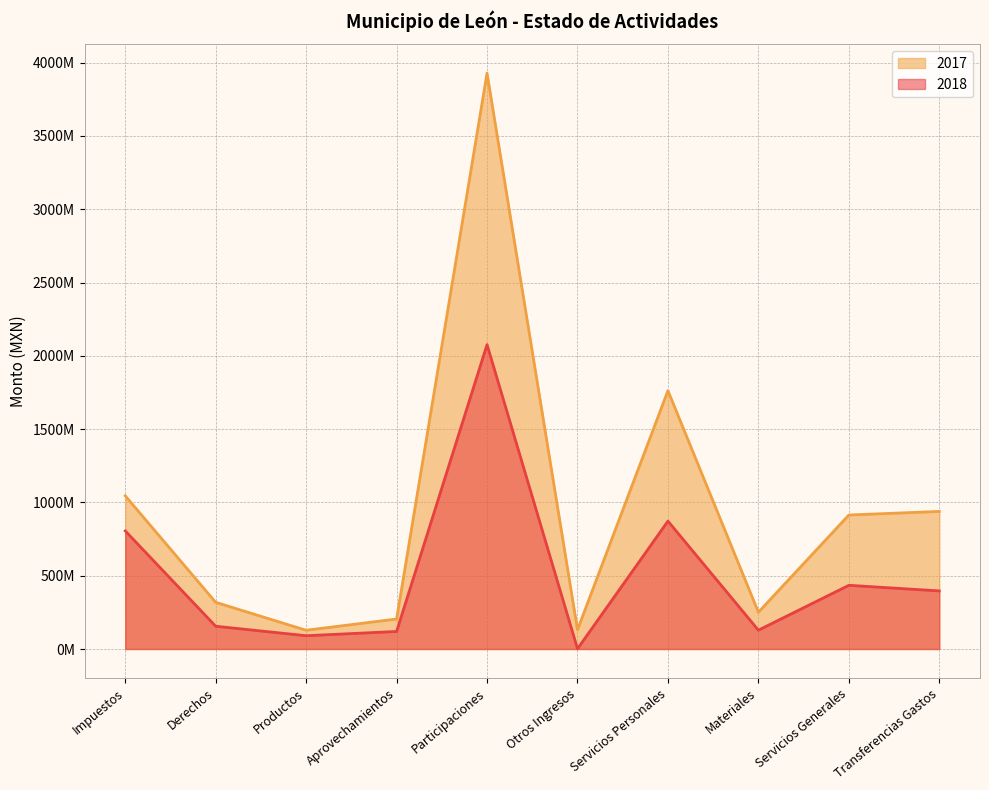

What position from the left is Otros Ingresos?

6